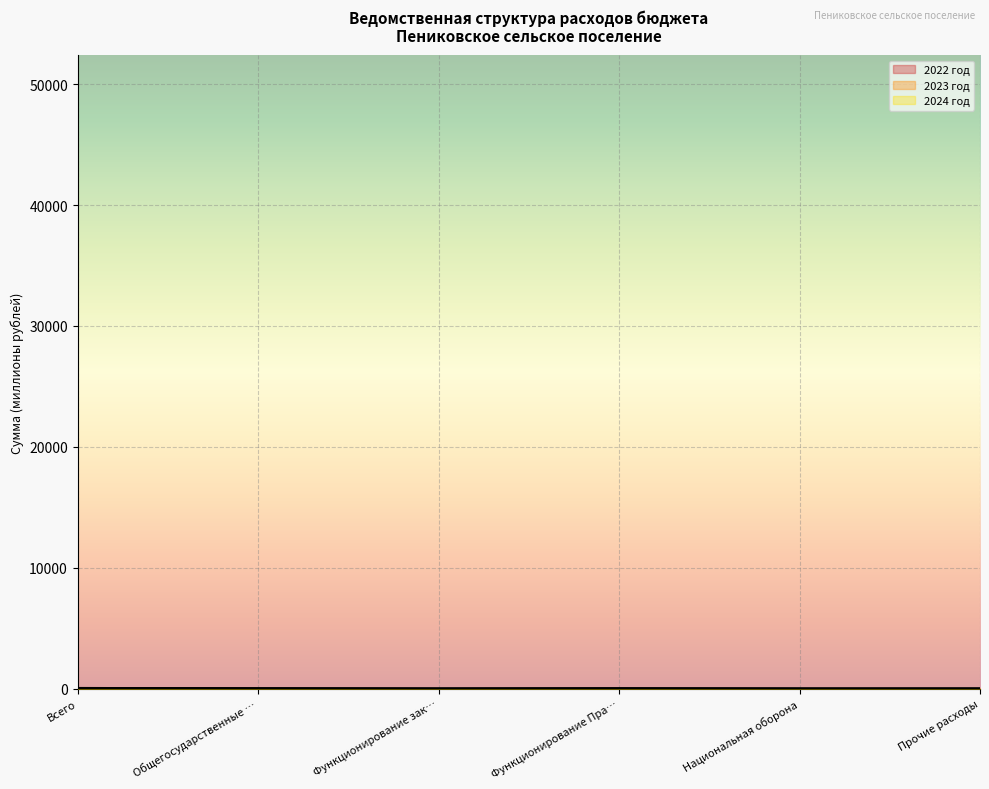

What is the difference between the highest and lowest values at Функционирование зак…?

0.1